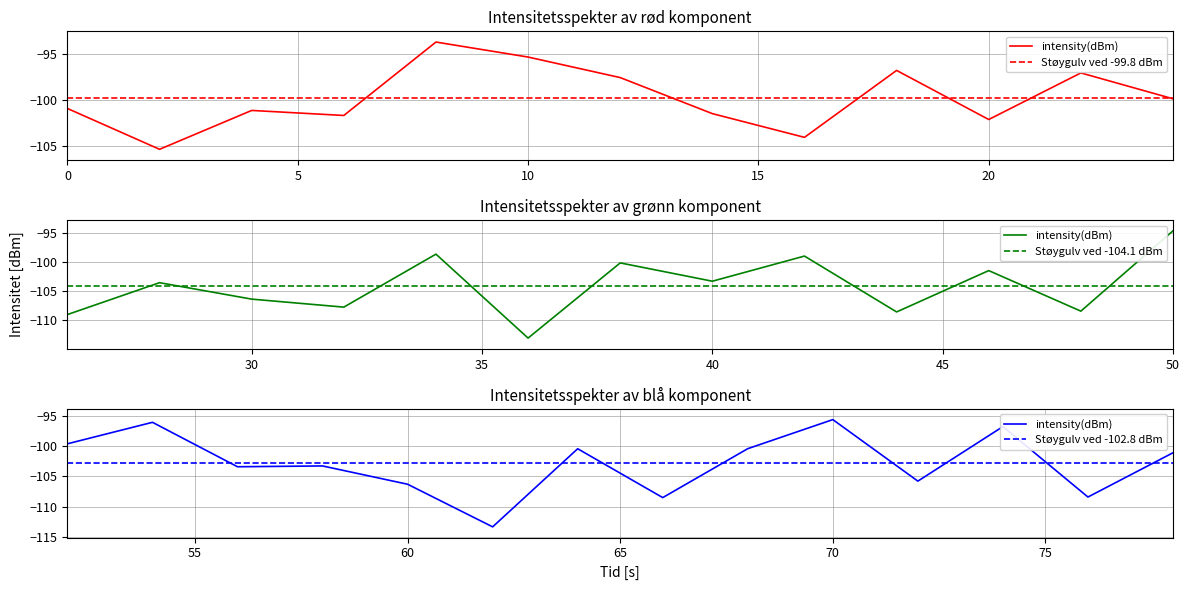

What is the average value?

-102.2